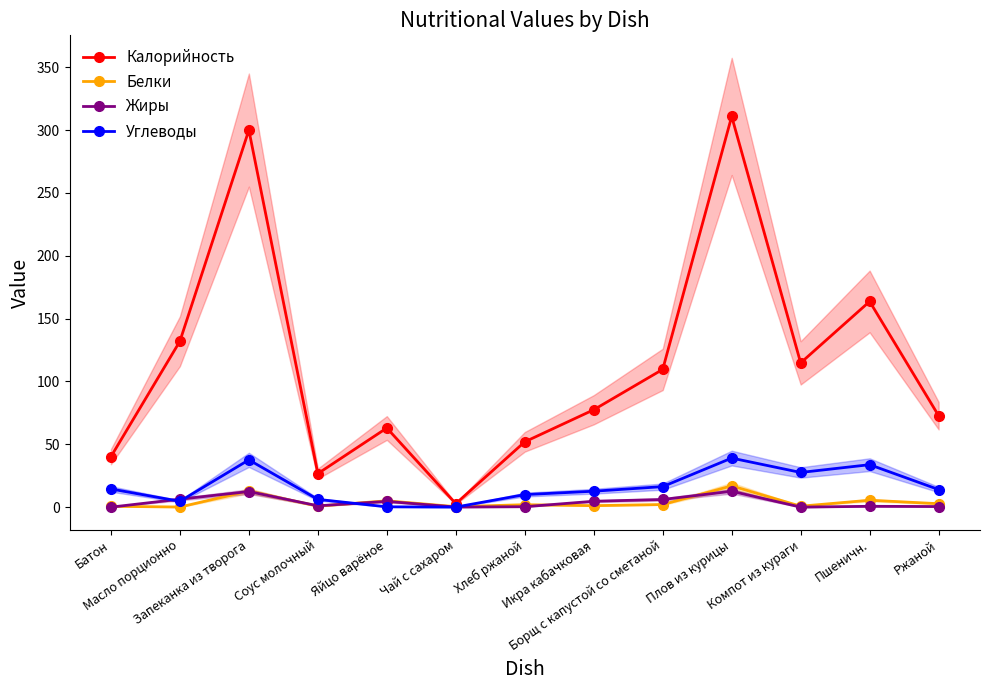

Which series has the largest range (max minus min)?

Калорийность